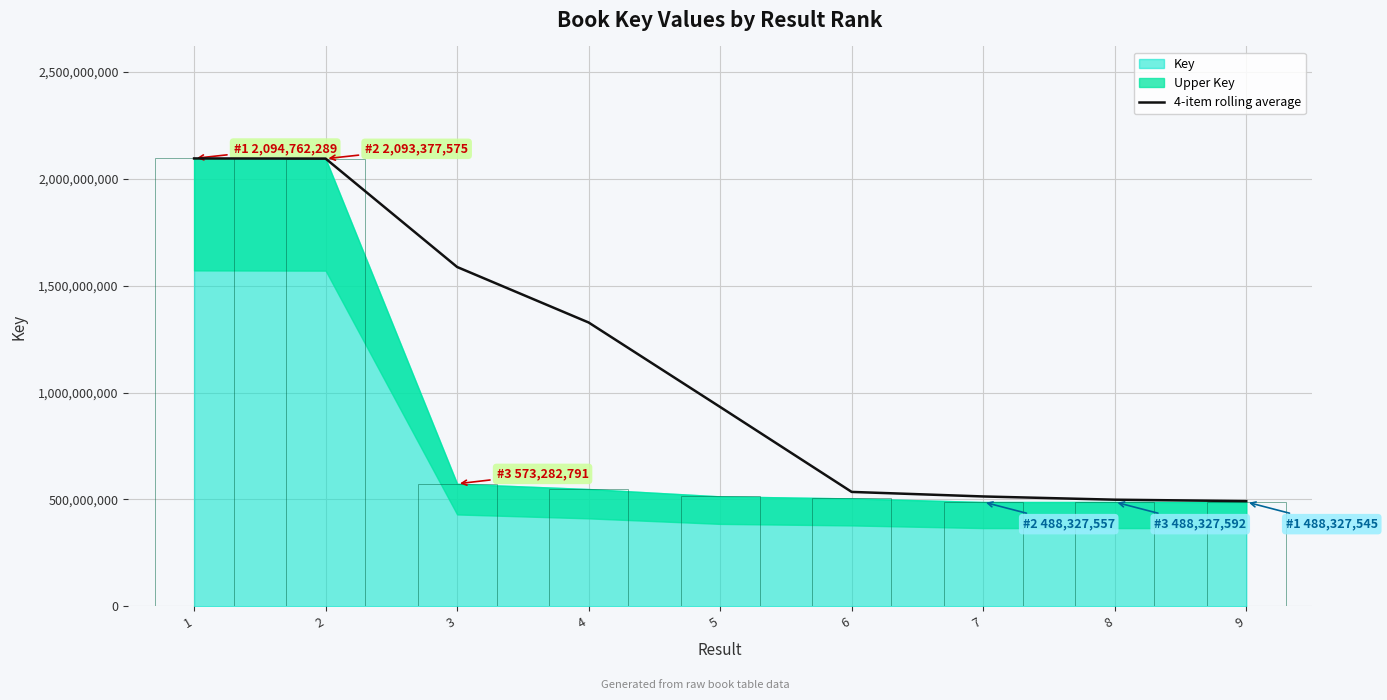

The value at 2 is 2872075351.2. True or false?

False